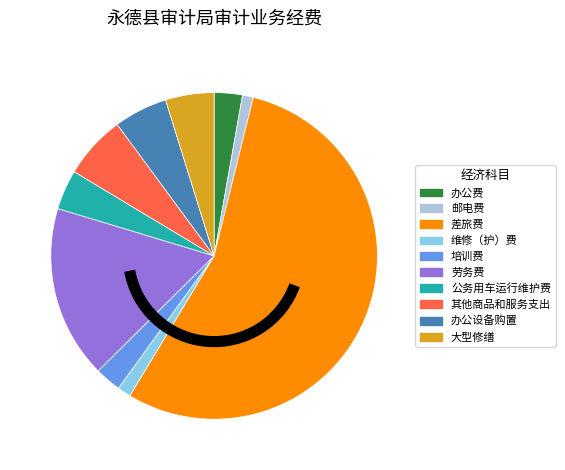

Count the number of slices in the pie.

10